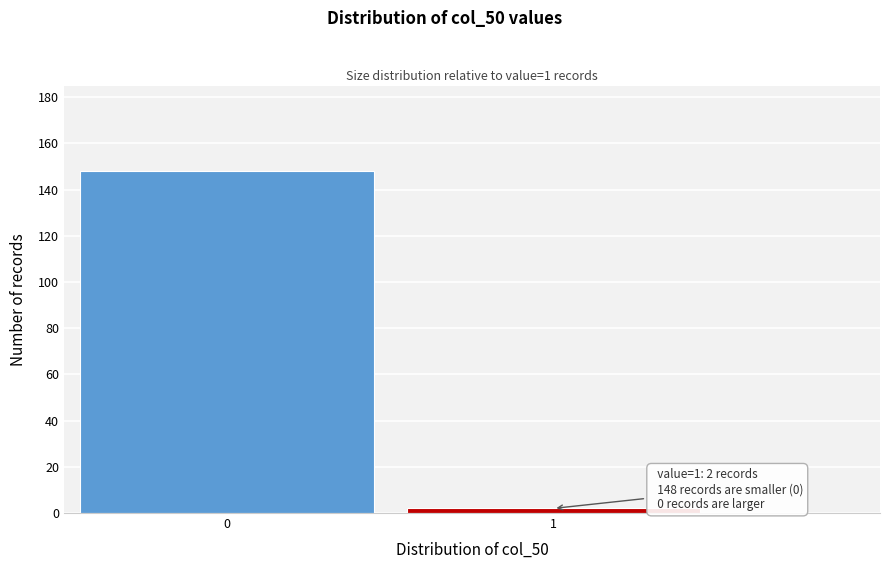

Reading right to left, transcribe all the data shown in this chart.

2	148